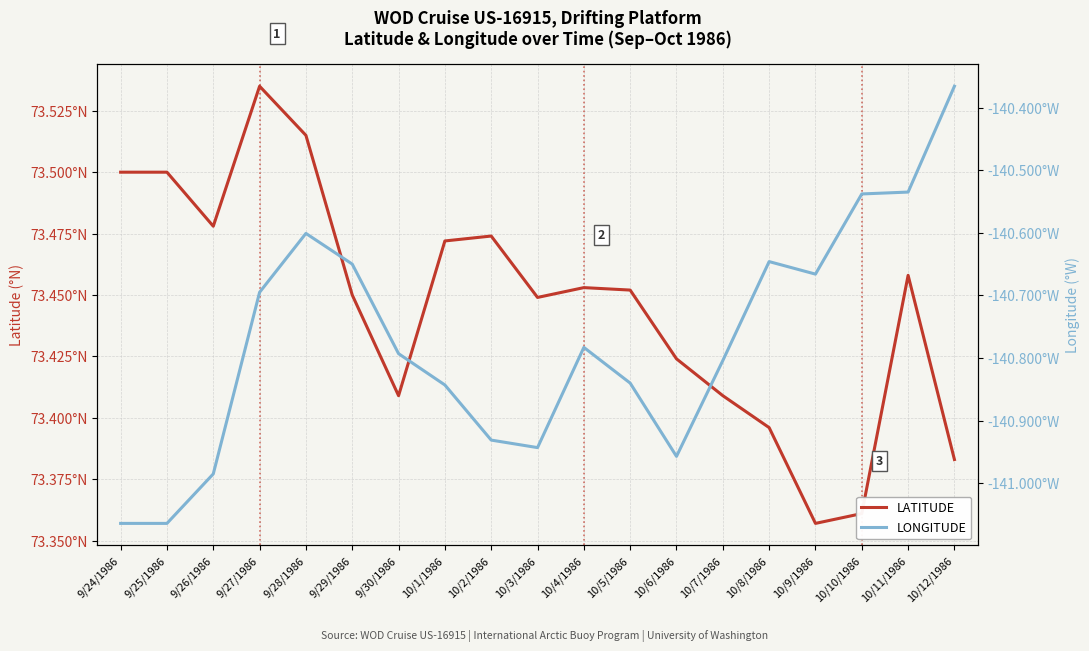

Which series changed the most between 10/6/1986 and 10/11/1986?

LONGITUDE